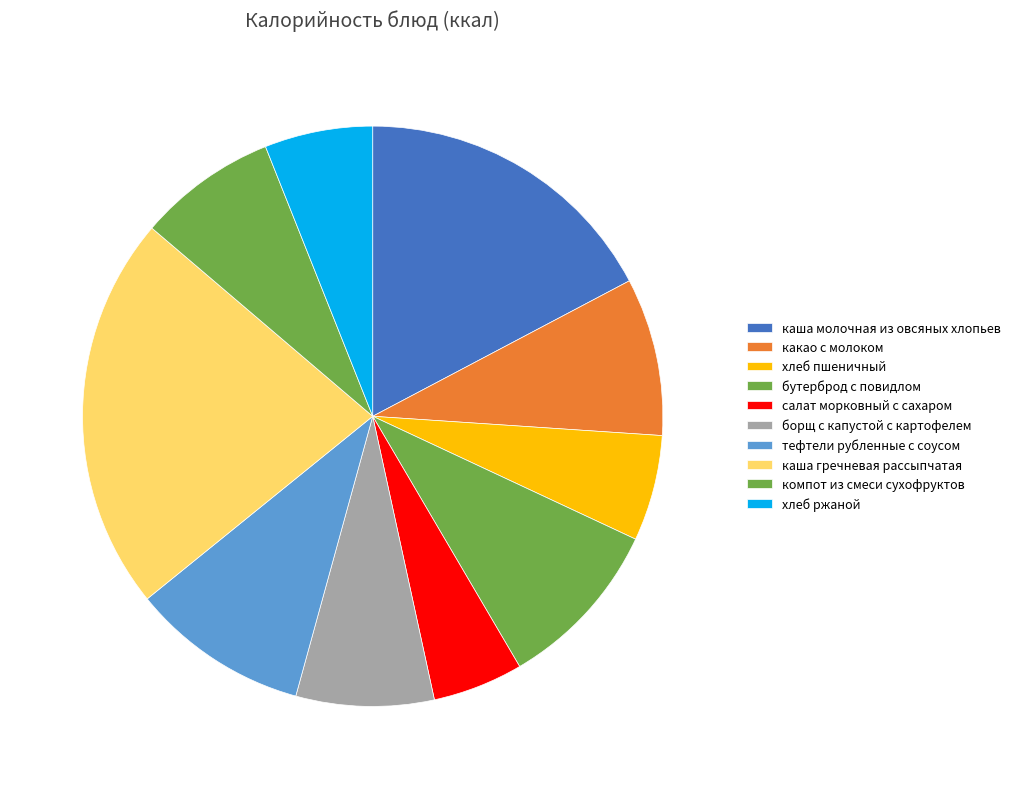

Approximately how many times larger is the value at каша молочная из овсяных хлопьев compared to борщ с капустой с картофелем?

2.2